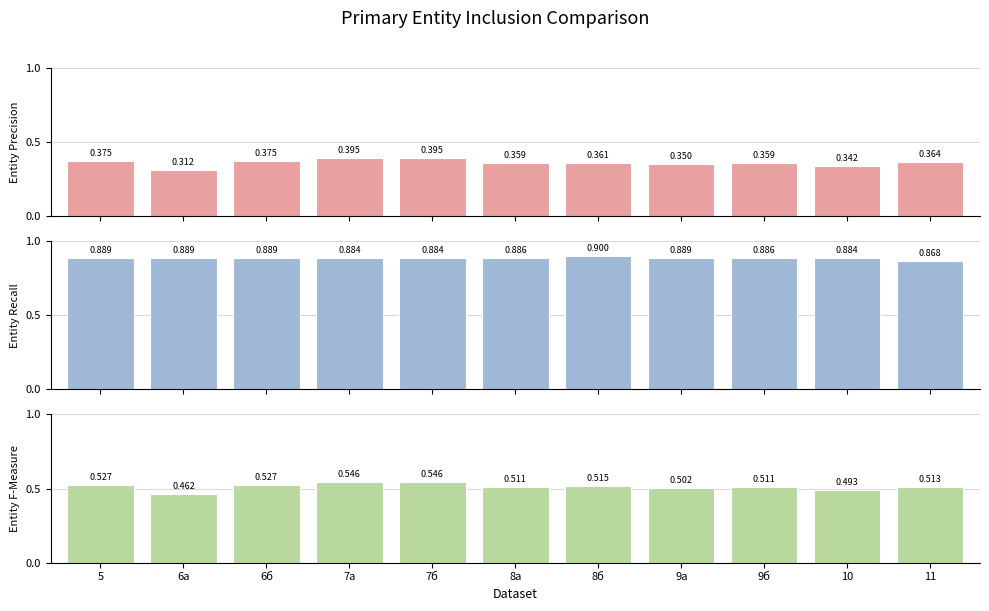

Does the chart contain stacked bars?

No